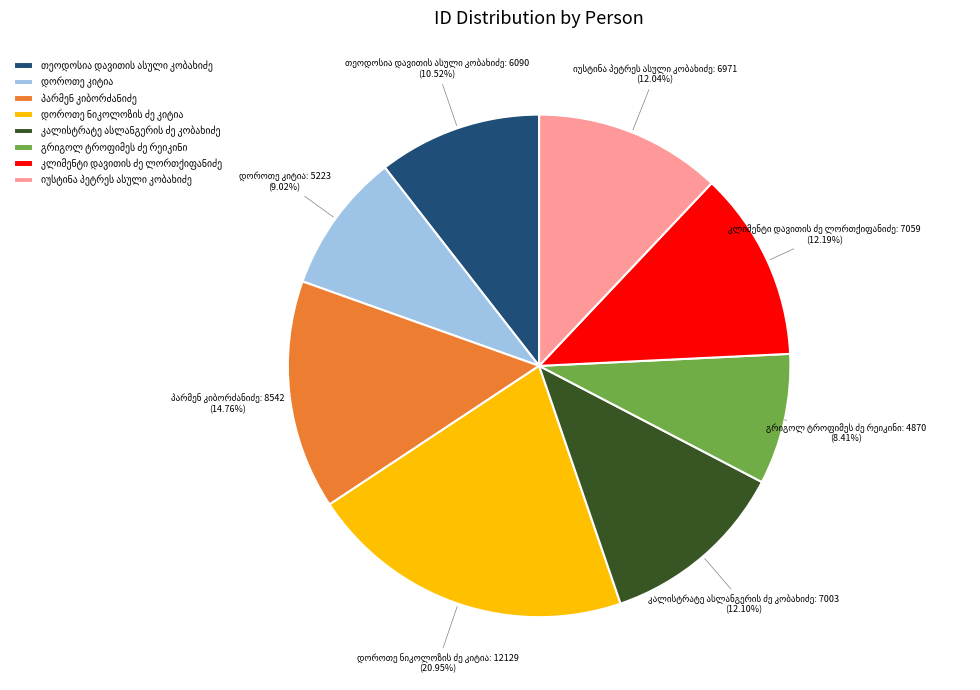

Is there any slice that represents more than half of the pie?

No